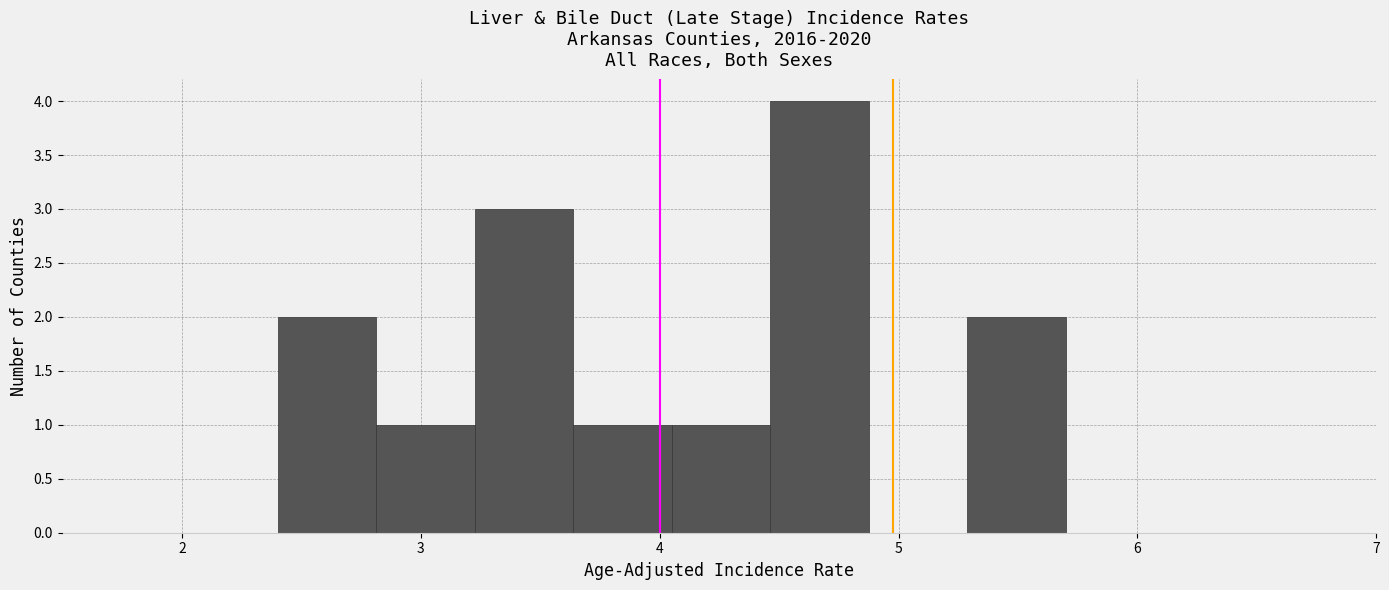

Reading left to right, list every bar in this chart as the range it spans on the x-axis followed by its height. Neither the bar edges nor the heights are printed on the chart, so give them approximately, as read against the axes.

2.4 to 2.8: 2
2.8 to 3.2: 1
3.2 to 3.6: 3
3.6 to 4.1: 1
4.1 to 4.5: 1
4.5 to 4.9: 4
4.9 to 5.3: 0
5.3 to 5.7: 2